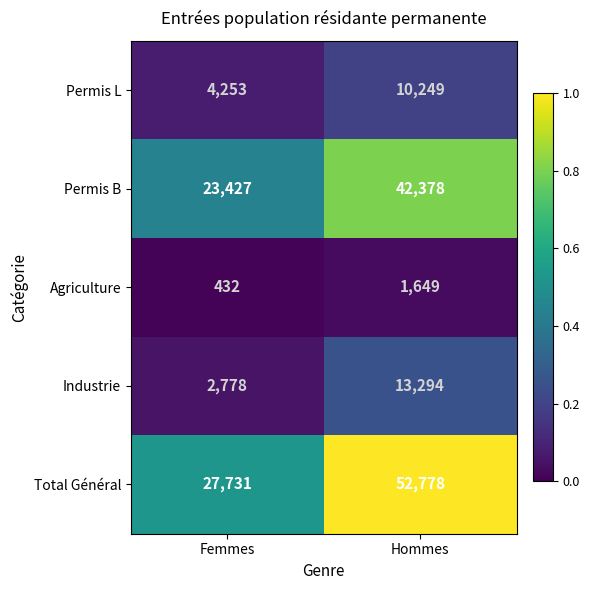

At Hommes, list the series in order from largest to smallest.

Total Général, Permis B, Industrie, Permis L, Agriculture